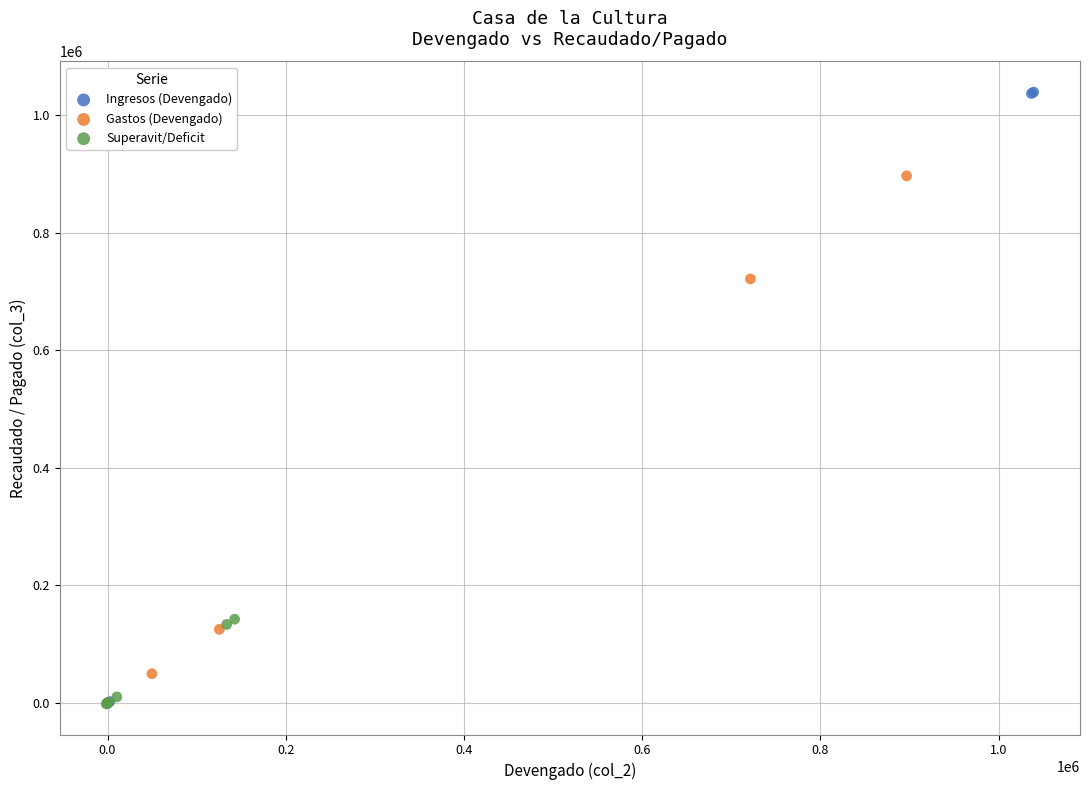

Which series has the largest Y range (max minus min)?

Ingresos (Devengado)